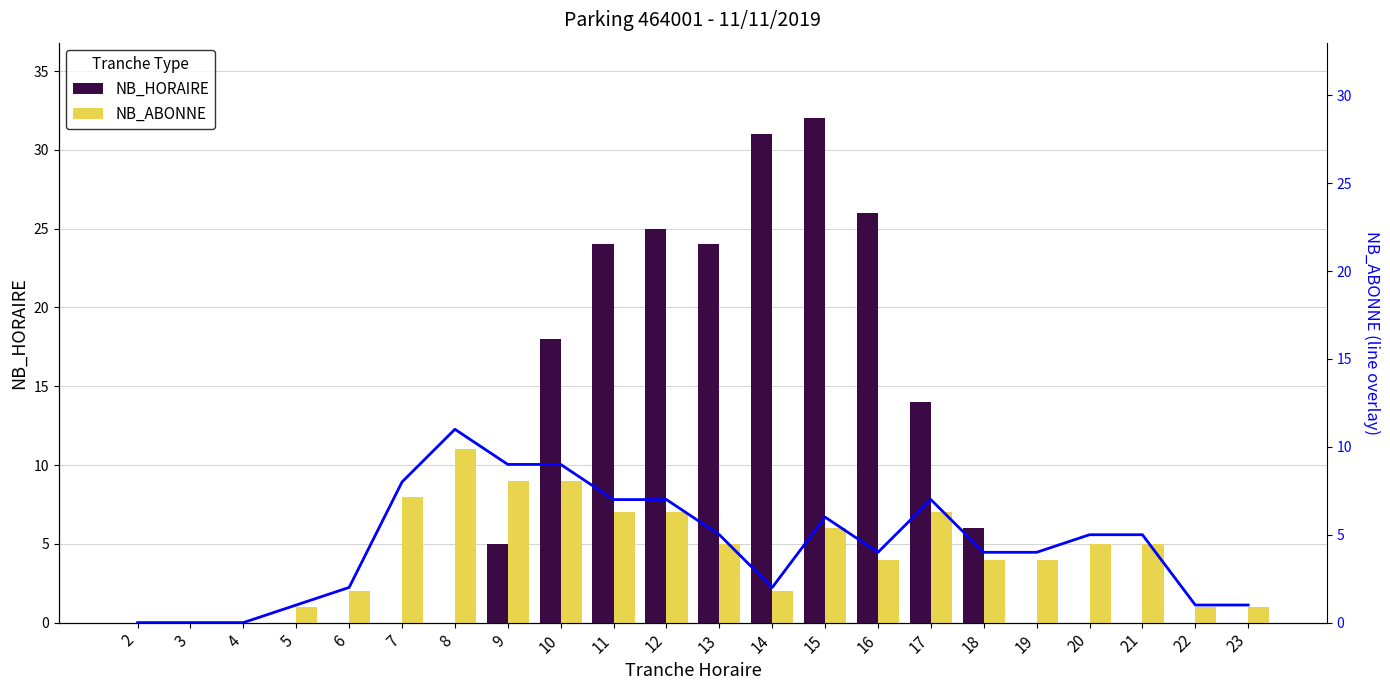

How many series are shown in this chart?

3